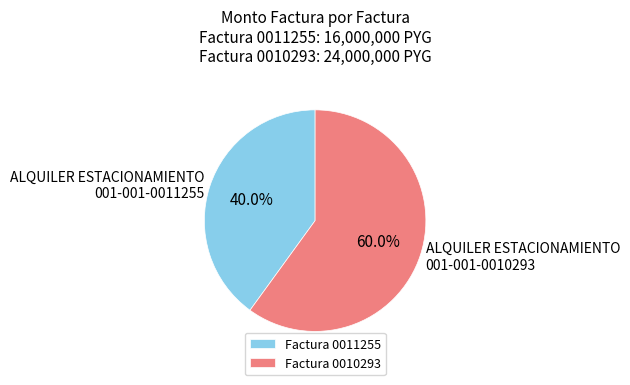

How many slices are in this pie chart?

2